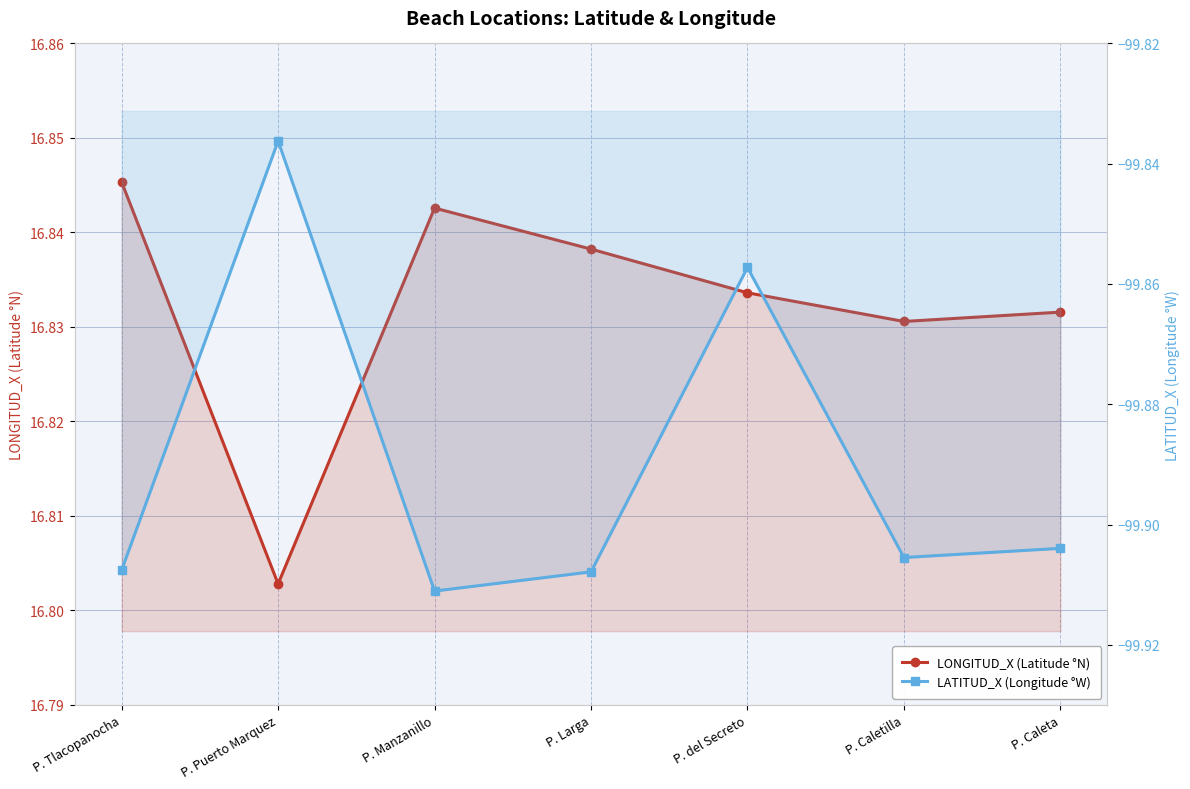

At which category is the sum across all series the highest?

P. del Secreto